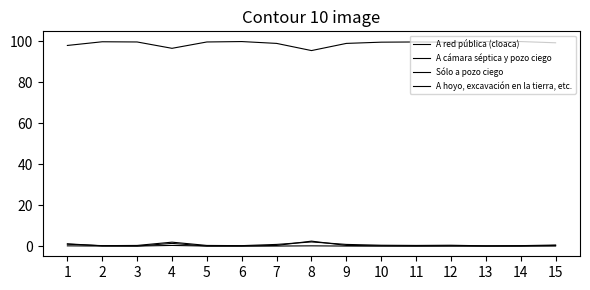

The A hoyo, excavación en la tierra, etc. series shows 0.2 at 8. True or false?

False